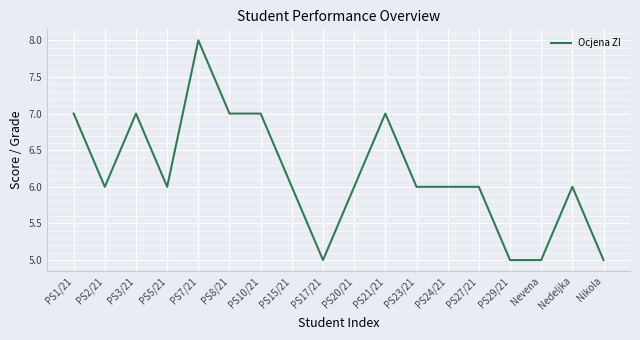

What is the sum of the values at PS29/21 and PS24/21?

11